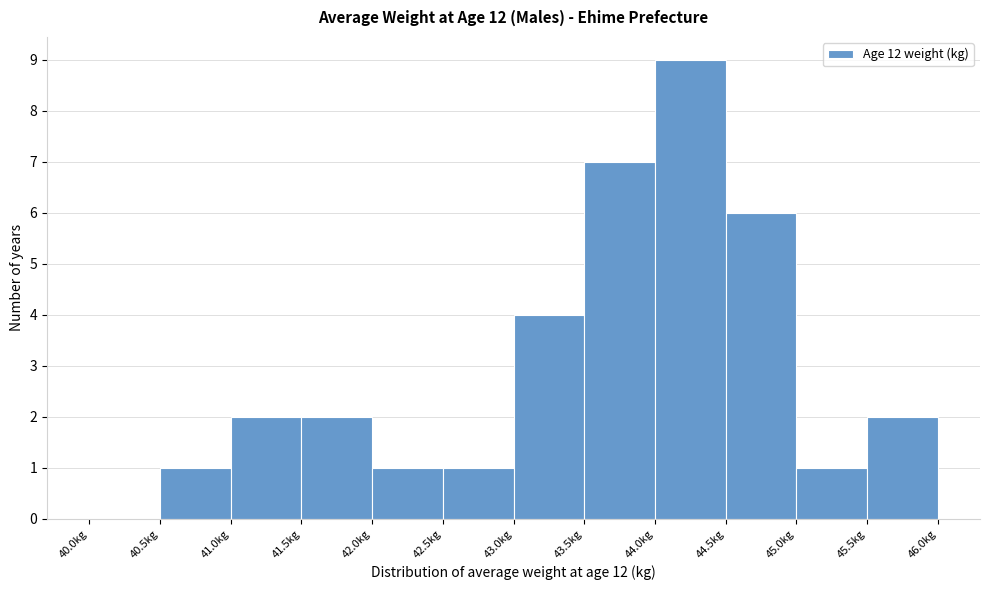

Reading left to right, list every bar in this chart as the range it spans on the x-axis followed by its height. The values are not printed on the chart, so give them approximately, as read against the axis.

40.0 to 40.5: 0
40.5 to 41.0: 1
41.0 to 41.5: 2
41.5 to 42.0: 2
42.0 to 42.5: 1
42.5 to 43.0: 1
43.0 to 43.5: 4
43.5 to 44.0: 7
44.0 to 44.5: 9
44.5 to 45.0: 6
45.0 to 45.5: 1
45.5 to 46.0: 2